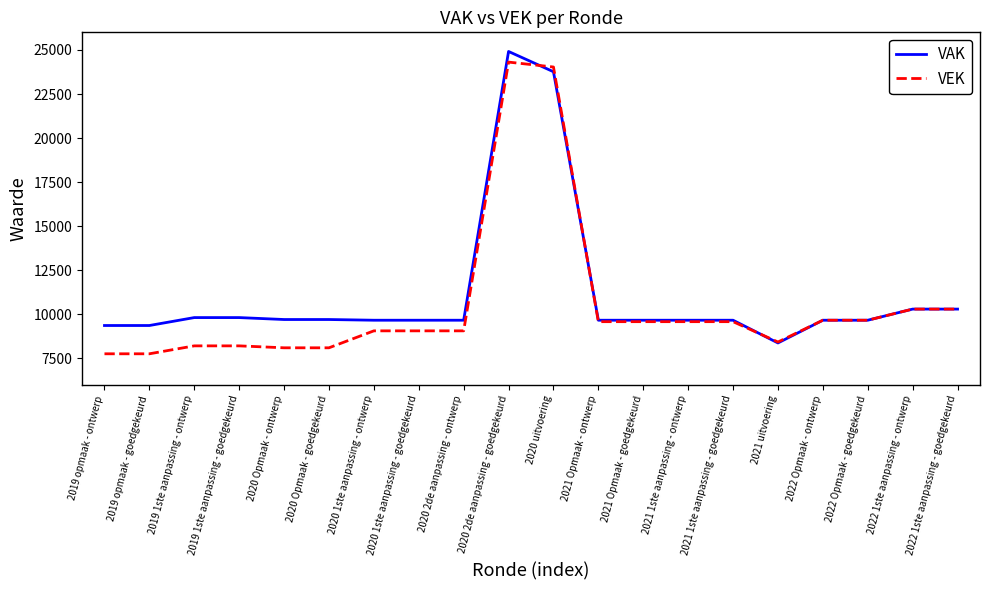

What is the minimum value for VEK?

7759